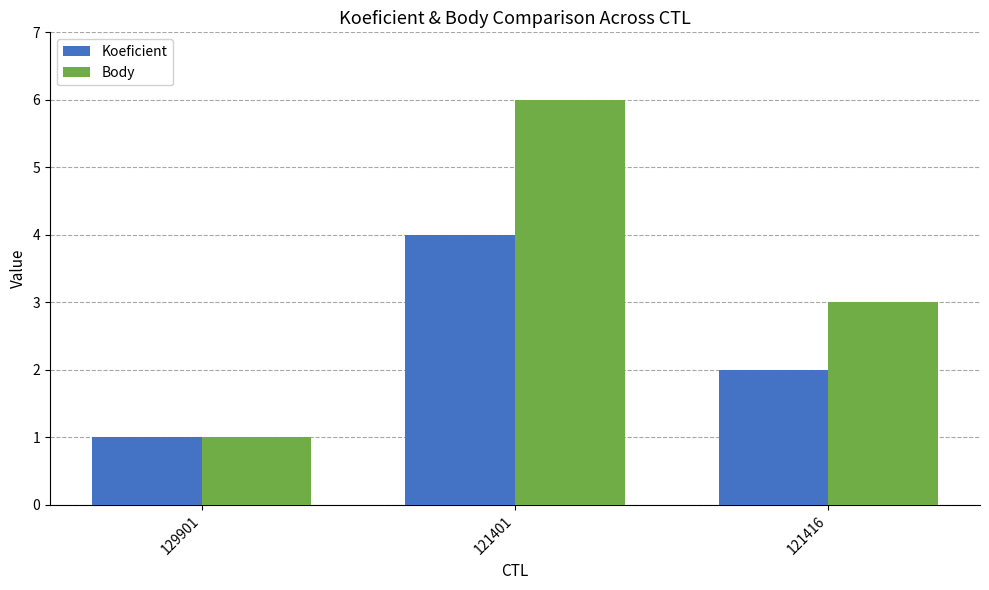

True or false: Body has a value of 2 at 121401.

False